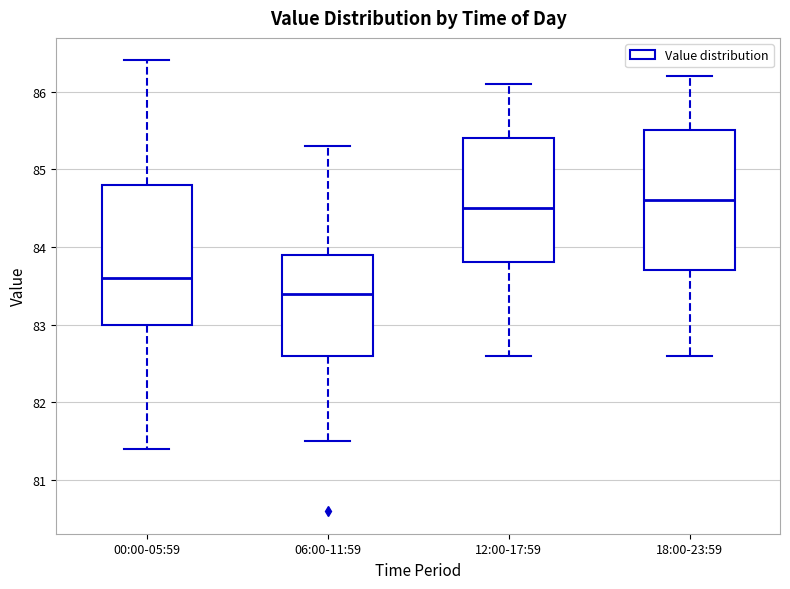

Where is the lower edge of the box for 00:00-05:59 on the y-axis? The values are not printed on the chart, so give them approximately, as read against the axis.

83.0